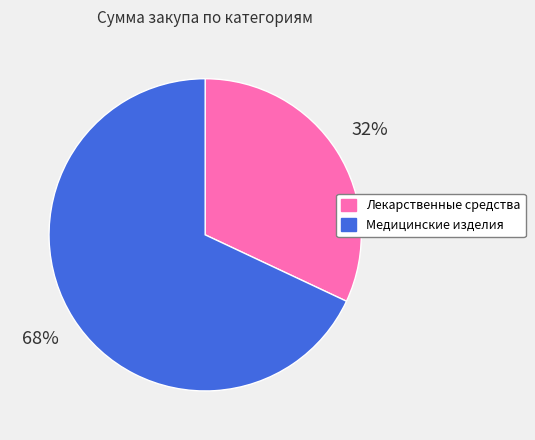

To the nearest percent, what is the difference between the Лекарственные средства and Медицинские изделия slice percentages?

36%